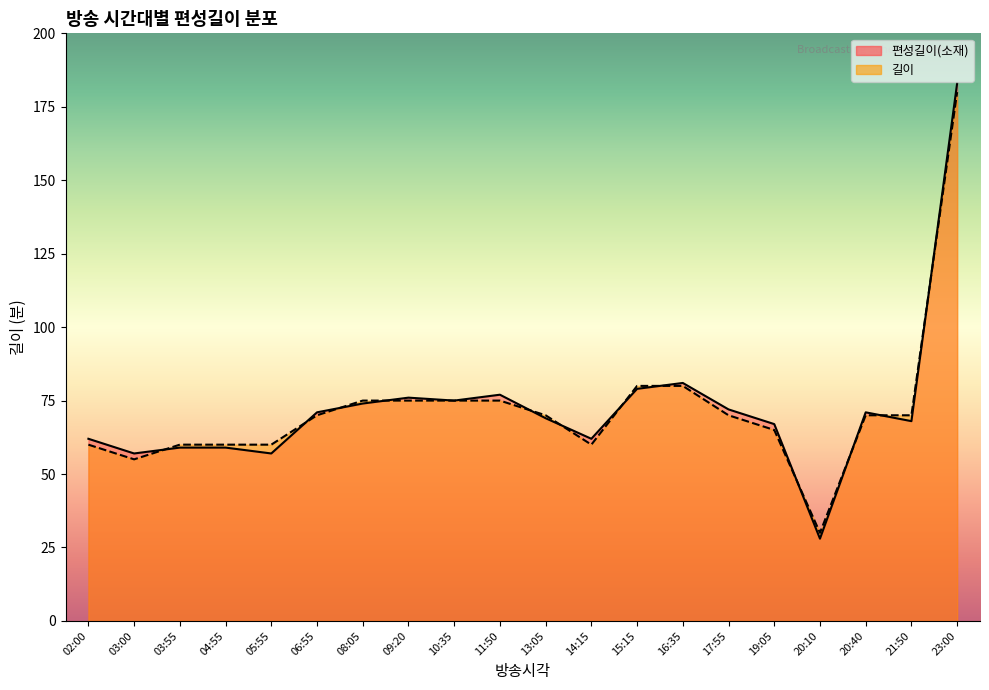

Reading left to right, list all the values displayed in this chart.

편성길이(소재): 62	57	59	59	57	71	74	76	75	77	69	62	79	81	72	67	28	71	68	183
길이: 60	55	60	60	60	70	75	75	75	75	70	60	80	80	70	65	30	70	70	180